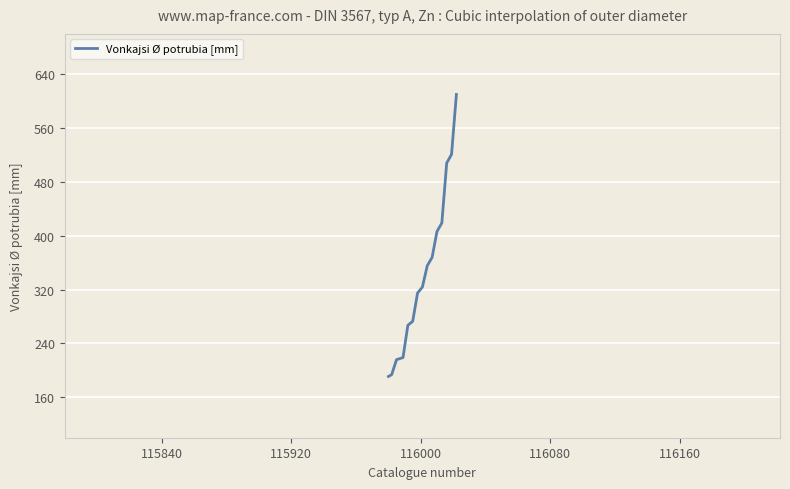

Does the chart have visible grid lines?

Yes